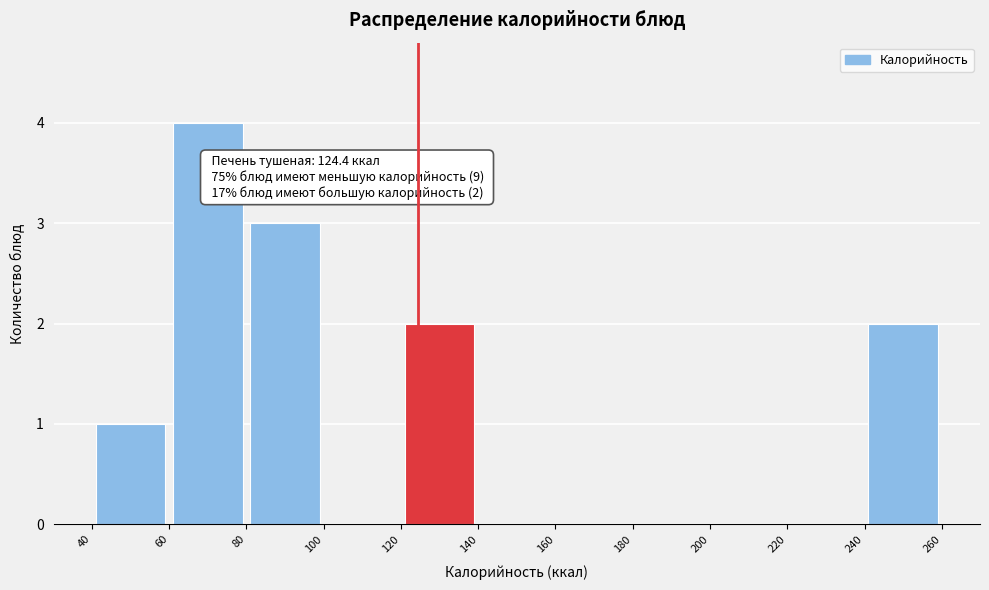

Over which range of the x-axis is the bar tallest?

60 to 80